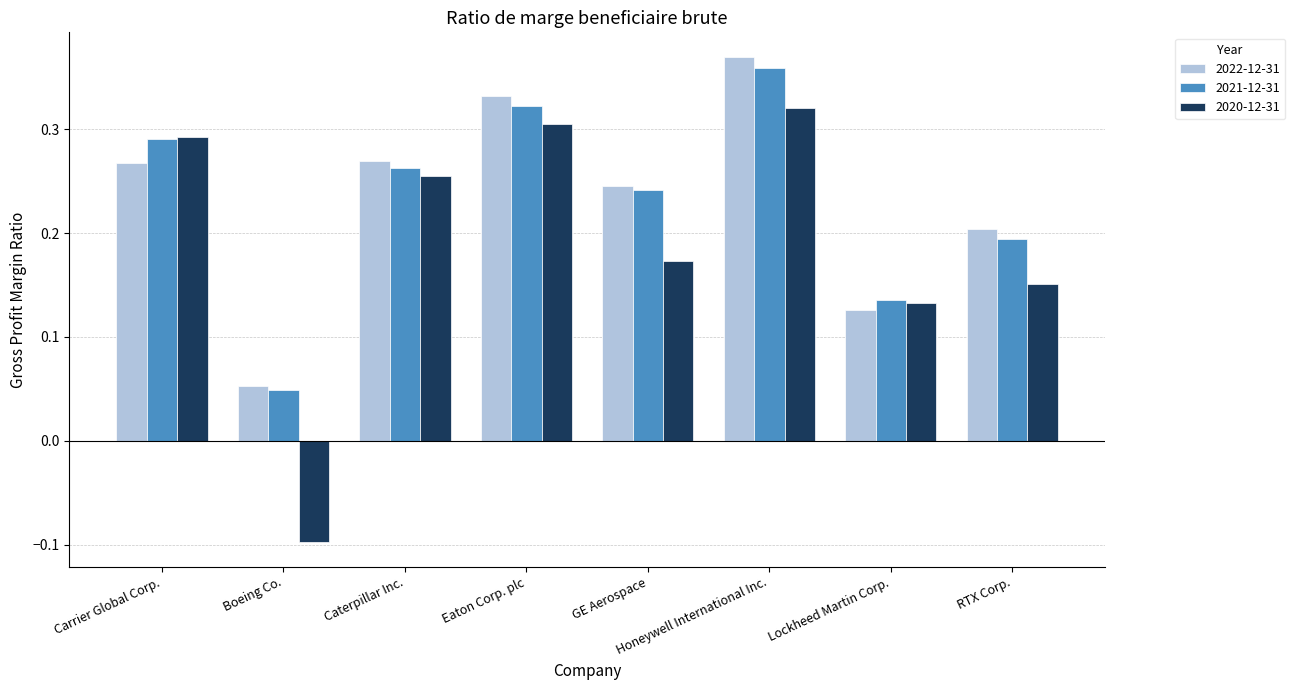

Where is 2020-12-31 nearest to the value 0?

Boeing Co.